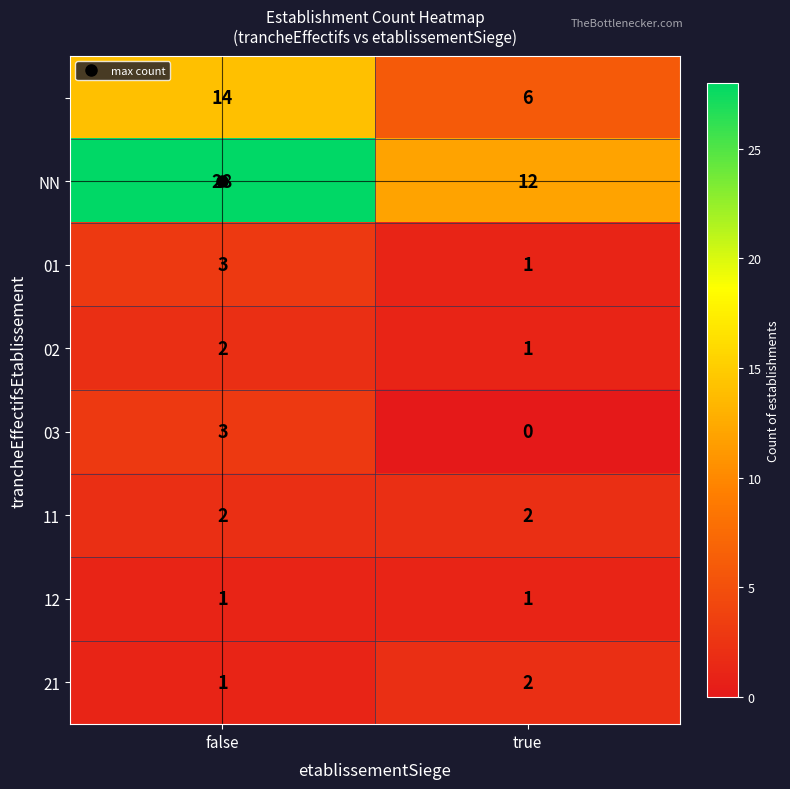

How many categories are shown in the chart?

2